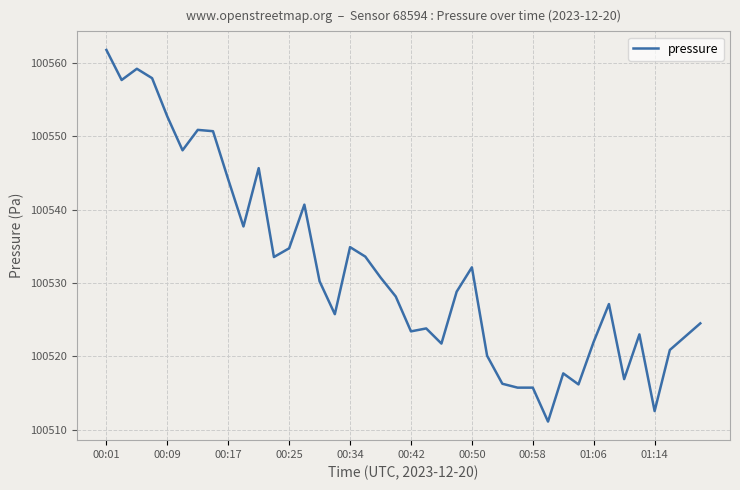

What is the greatest value displayed?

100561.7